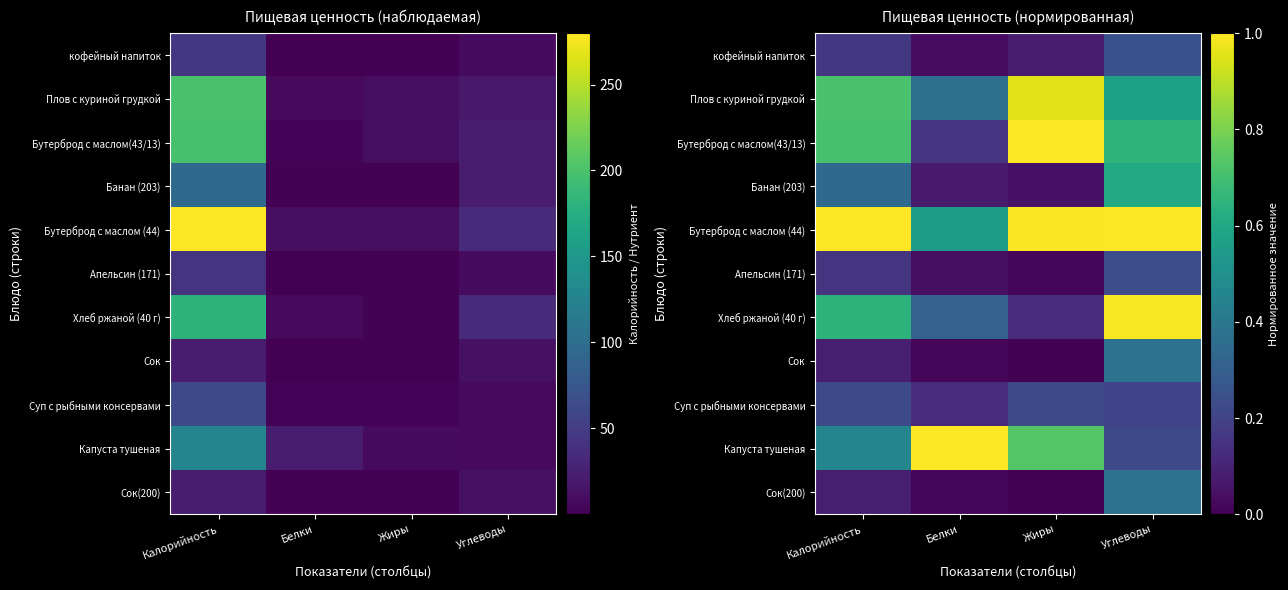

Rank the categories by Банан (203) value from lowest to highest.

Жиры, Белки, Калорийность, Углеводы